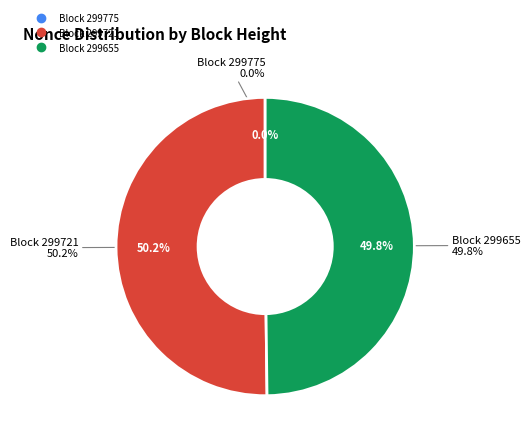

Approximately how many times larger is the value at 299655 compared to 299721?

1.0